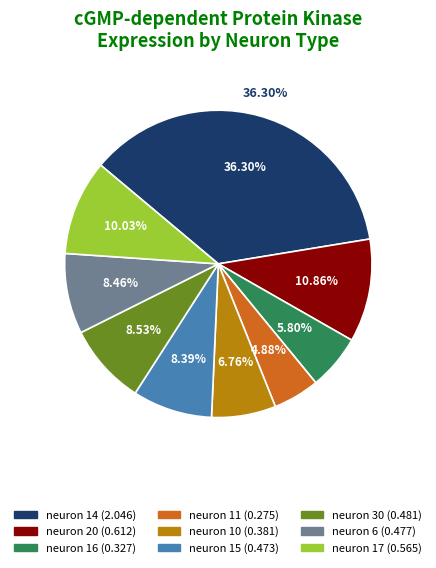

Do neuron 10 and neuron 17 together represent more than half of the pie?

No